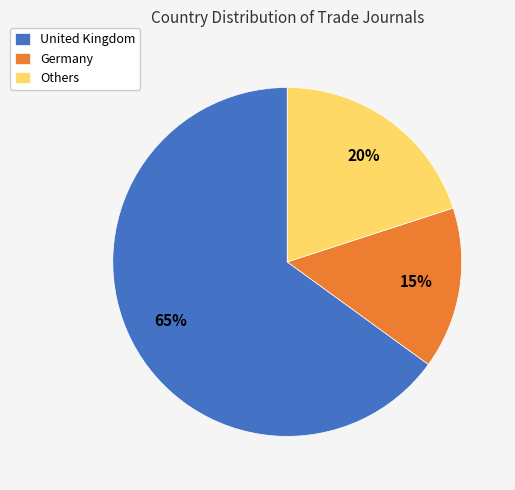

What is the ratio of the value at Others to the value at United Kingdom?

0.3